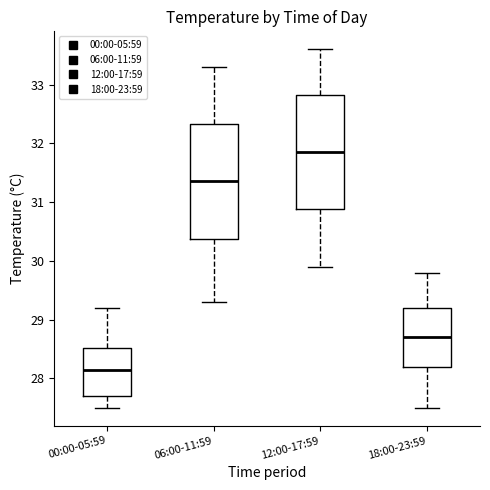

Reading left to right, read every box against the y-axis: the position of its median line, the range the box covers, and the ends of its whiskers. The values are not printed on the chart, so give them approximately, as read against the axis.

00:00-05:59: median 28.2, box 27.7 to 28.5, whiskers 27.5 to 29.2
06:00-11:59: median 31.4, box 30.4 to 32.3, whiskers 29.3 to 33.3
12:00-17:59: median 31.9, box 30.9 to 32.8, whiskers 29.9 to 33.6
18:00-23:59: median 28.7, box 28.2 to 29.2, whiskers 27.5 to 29.8